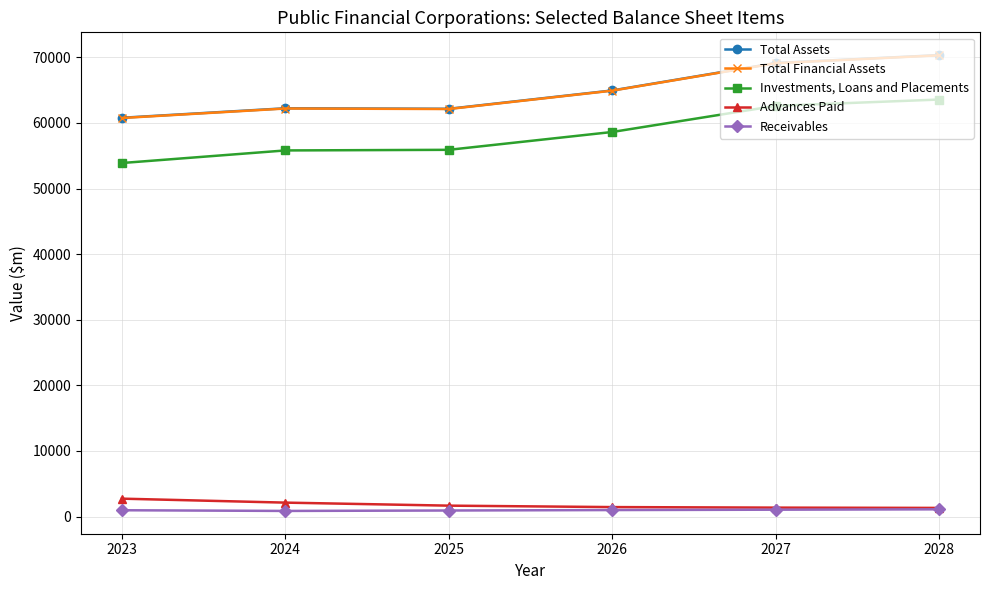

True or false: Total Assets has more than 2 points higher than both neighbors.

False